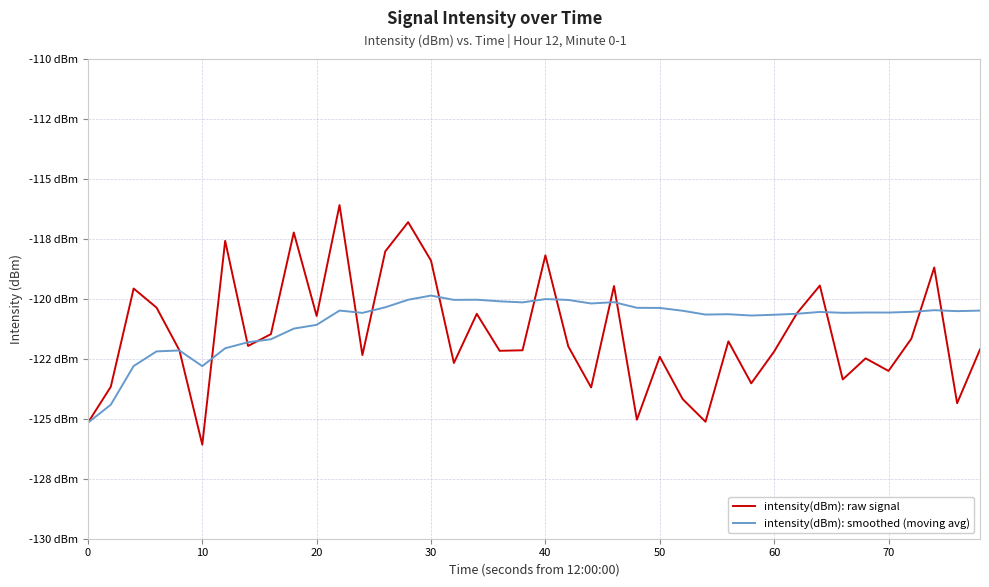

Which series has the largest total across all categories?

intensity(dBm): smoothed (moving avg)